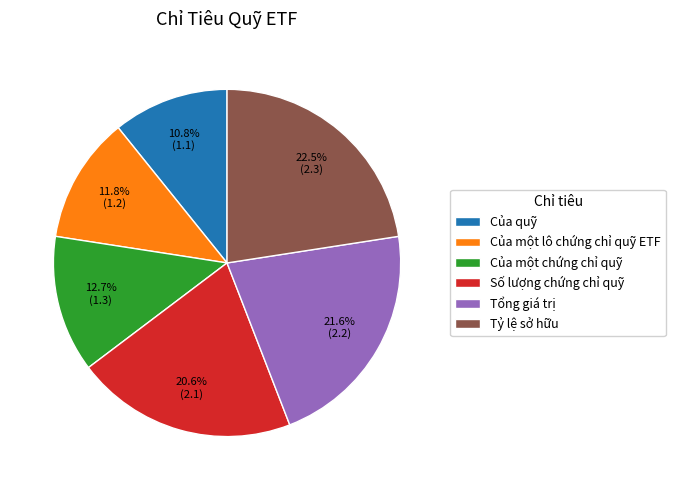

Rank the categories by value from highest to lowest.

Tỷ lệ sở hữu, Tổng giá trị, Số lượng chứng chỉ quỹ, Của một chứng chỉ quỹ, Của một lô chứng chỉ quỹ ETF, Của quỹ